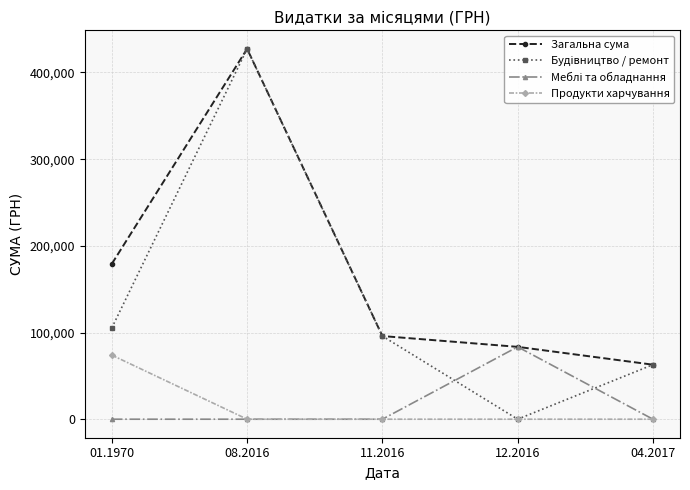

Between 01.1970 and 04.2017, which series saw the biggest shift?

Загальна сума